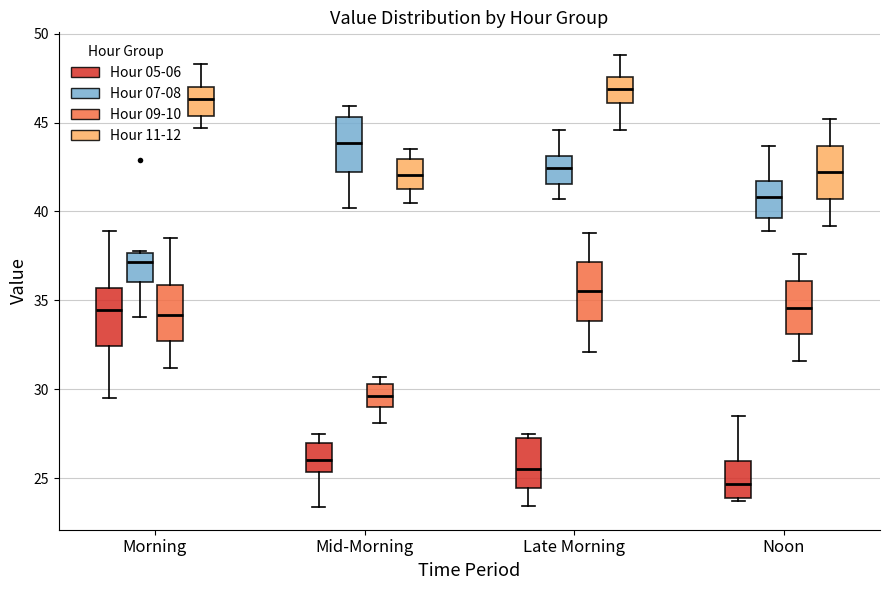

Reading left to right, read every box against the y-axis: the position of its median line, the range the box covers, and the ends of its whiskers. The values are not printed on the chart, so give them approximately, as read against the axis.

Morning (Hour 05-06): median 34.5, box 32.5 to 35.5, whiskers 29.5 to 39.0
Morning (Hour 07-08): median 37.0, box 36.0 to 37.5, whiskers 34.0 to 38.0
Morning (Hour 09-10): median 34.0, box 32.5 to 36.0, whiskers 31.0 to 38.5
Morning (Hour 11-12): median 46.5, box 45.5 to 47.0, whiskers 44.5 to 48.5
Mid-Morning (Hour 05-06): median 26.0, box 25.5 to 27.0, whiskers 23.5 to 27.5
Mid-Morning (Hour 07-08): median 44.0, box 42.0 to 45.5, whiskers 40.0 to 46.0
Mid-Morning (Hour 09-10): median 29.5, box 29.0 to 30.5, whiskers 28.0 to 30.5 (just above the box's upper edge)
Mid-Morning (Hour 11-12): median 42.0, box 41.5 to 43.0, whiskers 40.5 to 43.5
Late Morning (Hour 05-06): median 25.5, box 24.5 to 27.5, whiskers 23.5 to 27.5 (just above the box's upper edge)
Late Morning (Hour 07-08): median 42.5, box 41.5 to 43.0, whiskers 40.5 to 44.5
Late Morning (Hour 09-10): median 35.5, box 34.0 to 37.0, whiskers 32.0 to 39.0
Late Morning (Hour 11-12): median 47.0, box 46.0 to 47.5, whiskers 44.5 to 49.0
Noon (Hour 05-06): median 24.5, box 24.0 to 26.0, whiskers 23.5 to 28.5
Noon (Hour 07-08): median 41.0, box 39.5 to 41.5, whiskers 39.0 to 43.5
Noon (Hour 09-10): median 34.5, box 33.0 to 36.0, whiskers 31.5 to 37.5
Noon (Hour 11-12): median 42.0, box 40.5 to 43.5, whiskers 39.0 to 45.0